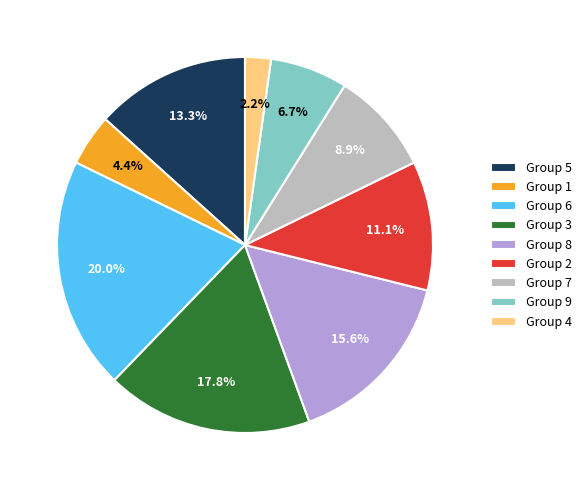

Which slice is the largest?

Group 6